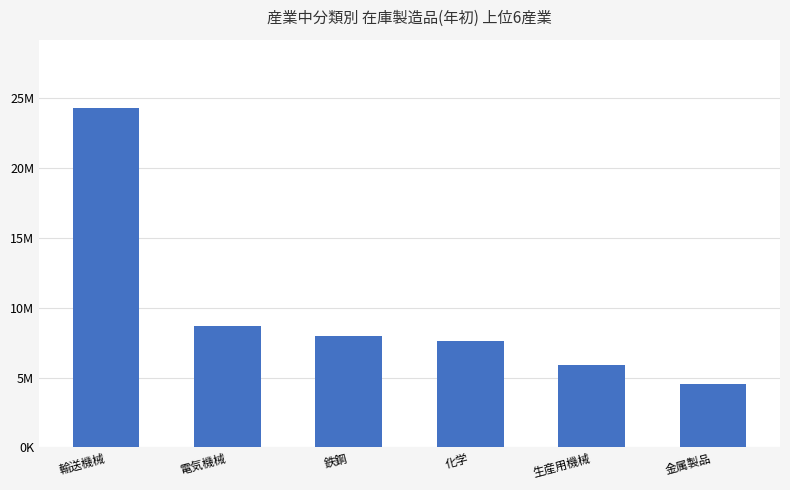

Which has a higher value, 輸送機械 or 鉄鋼?

輸送機械